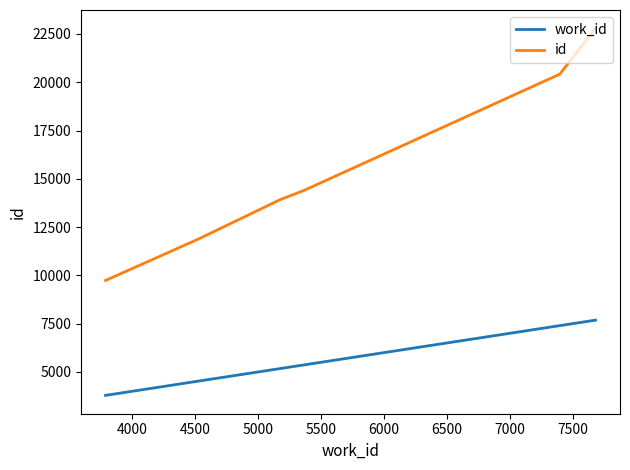

True or false: work_id and id cross at least once.

False